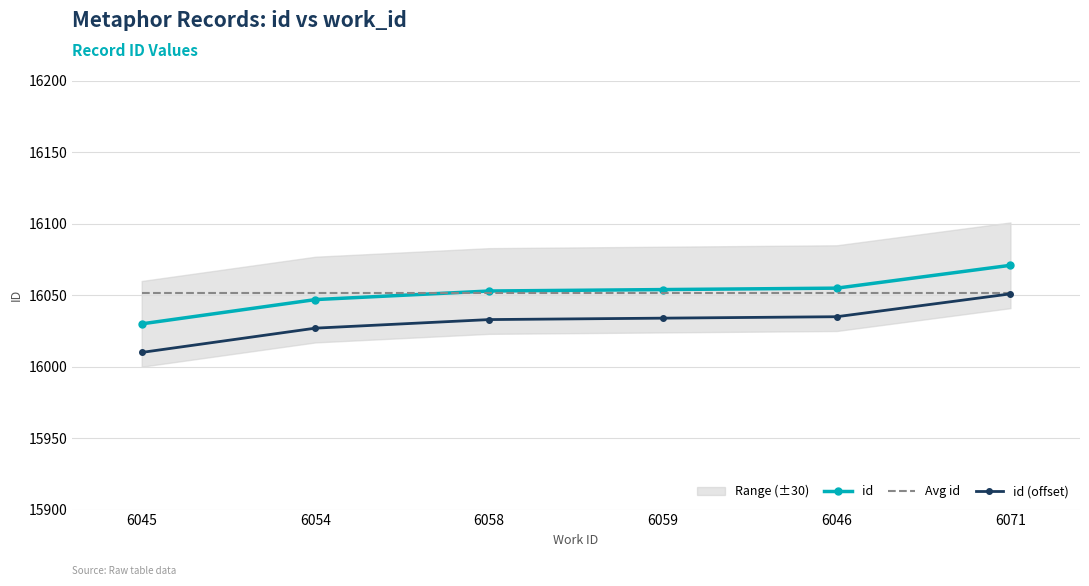

Is the value of id at 6045 greater than the value of Avg id at 6059?

No